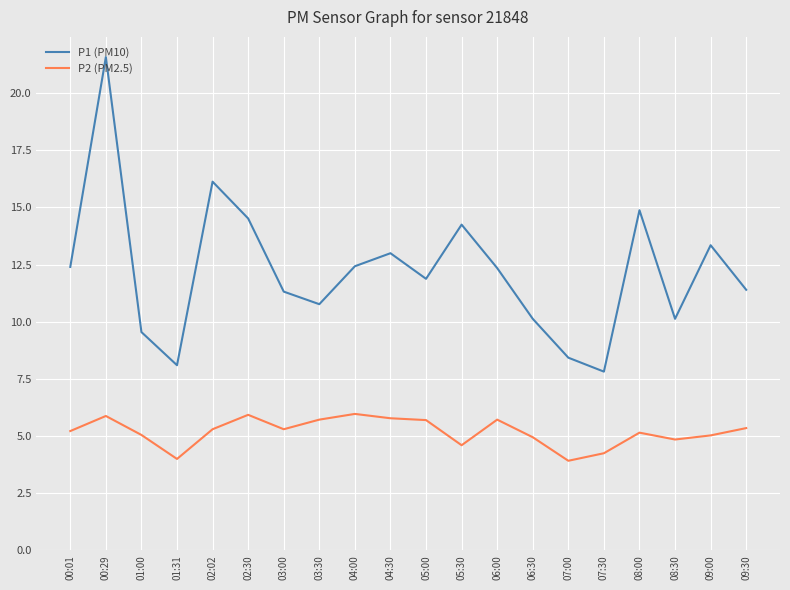

Where does the P1 (PM10) series first go above 12?

00:01